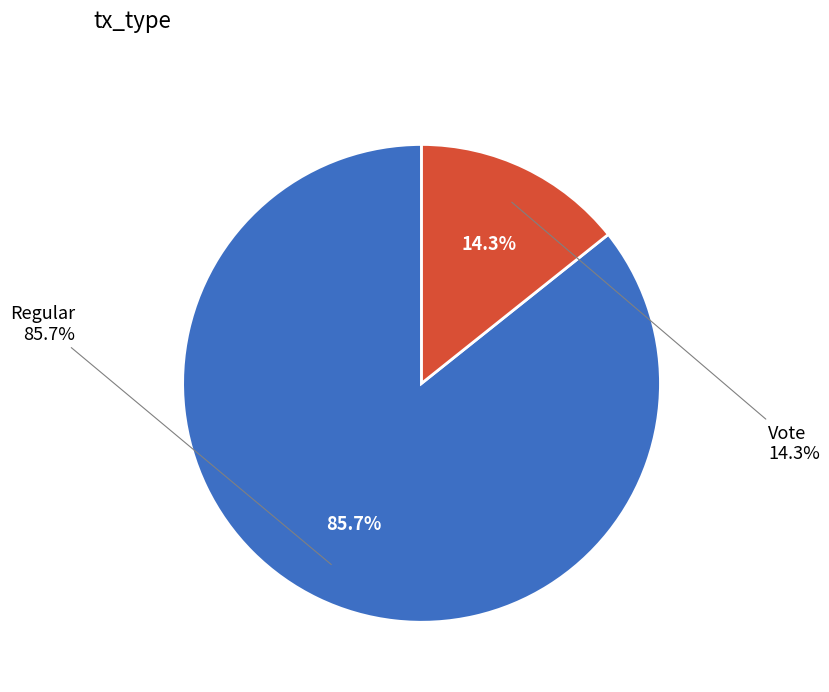

Which slice is the largest?

Regular